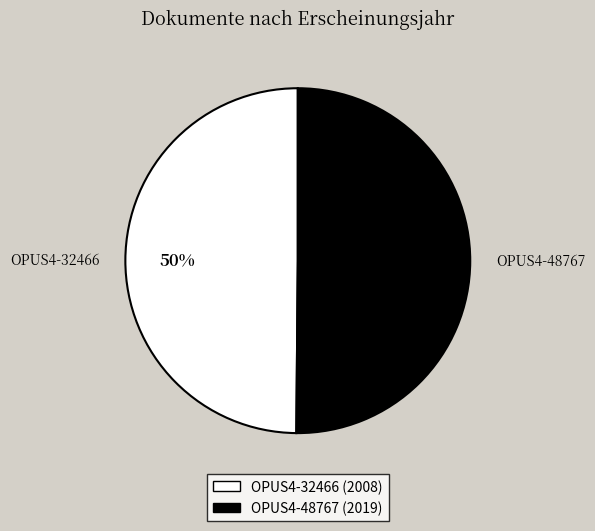

What percentage is the OPUS4-32466 slice, to the nearest percent?

50%